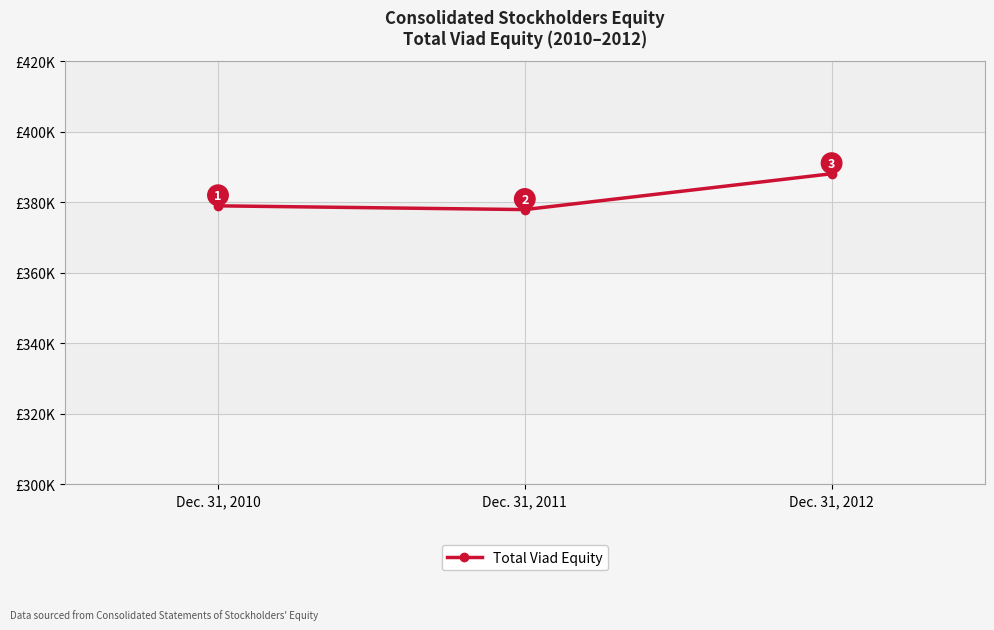

Is it true that the value at Dec. 31, 2012 is 388061?

True